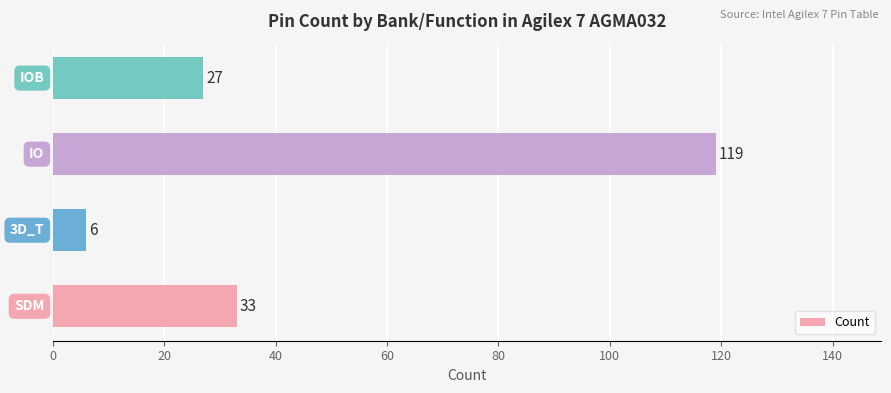

Are the bars horizontal?

Yes